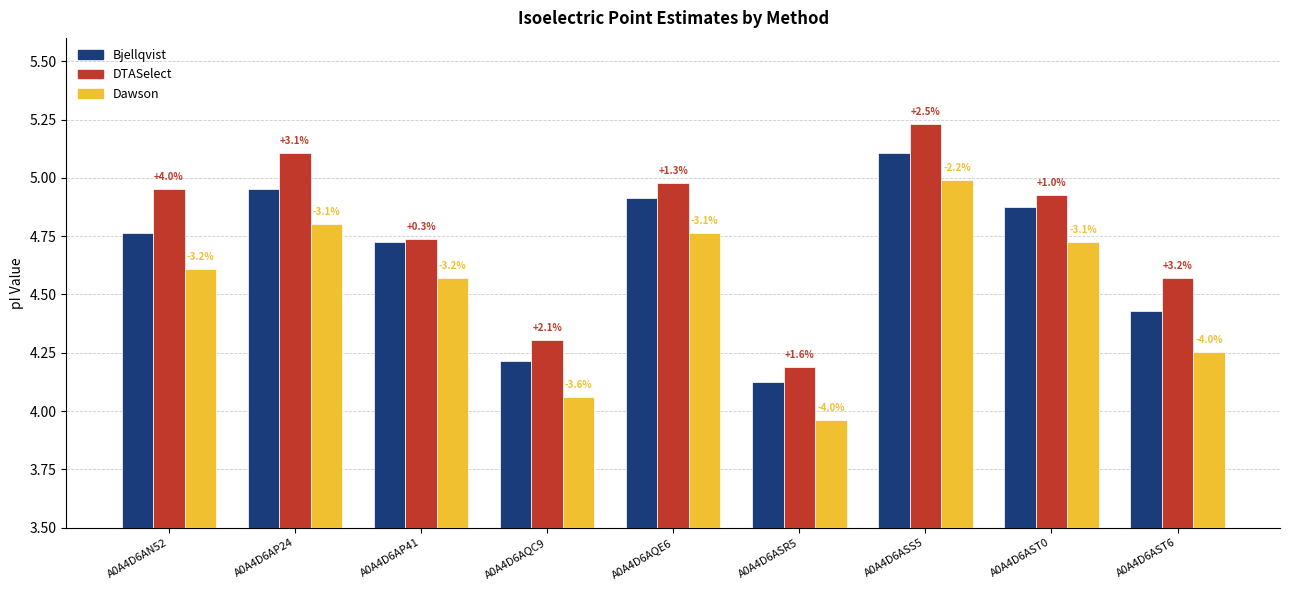

What is the label of the 6th bar from the right?

A0A4D6AQC9